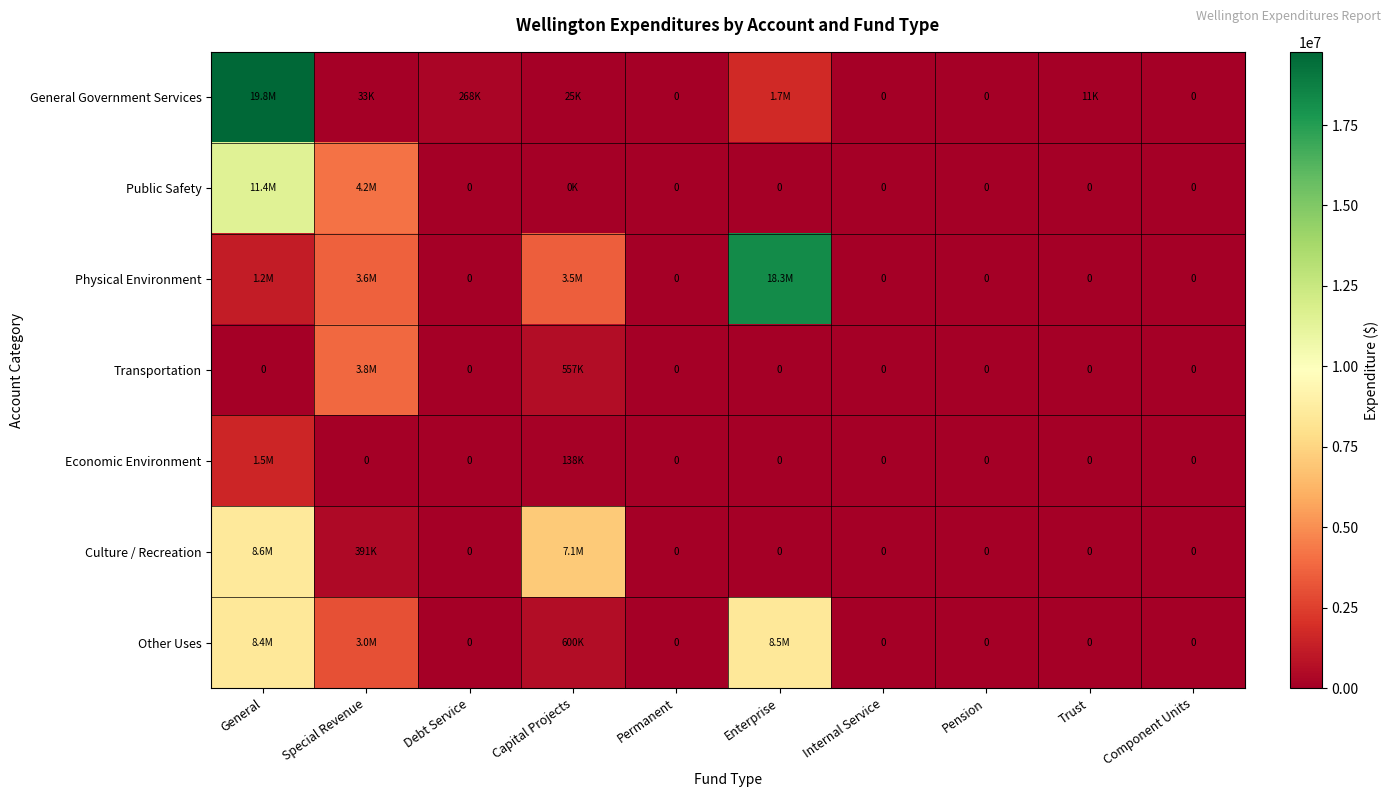

At which label does General Government Services reach its peak?

General